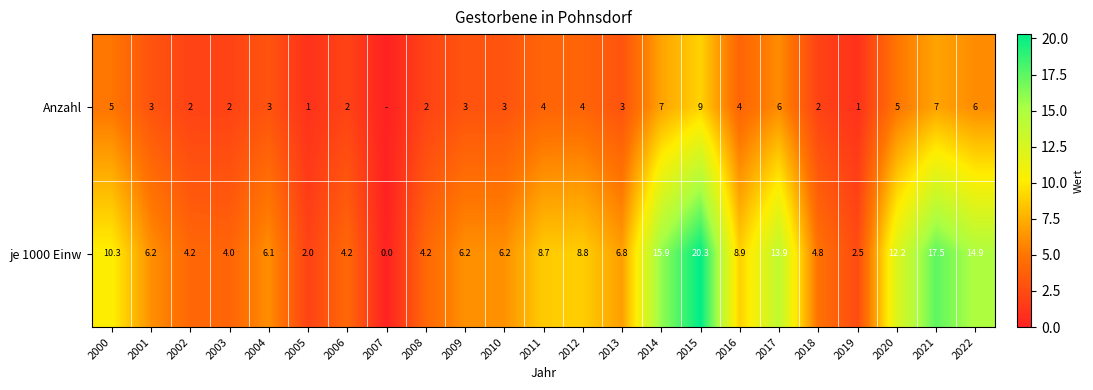

True or false: Anzahl has a value of 0.2 at 2005.

False